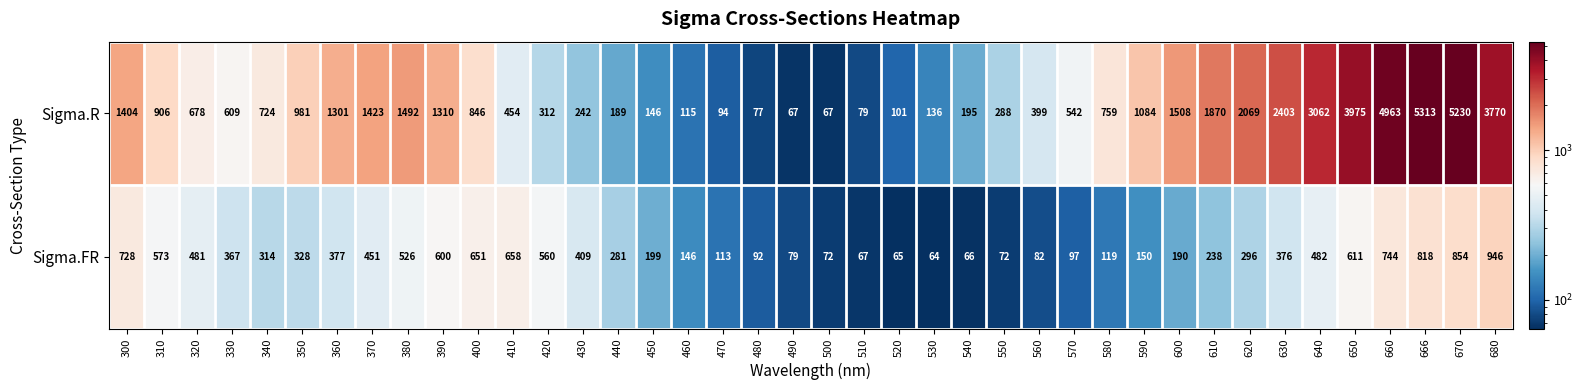

Is it true that Sigma.R equals 906 at 310?

True